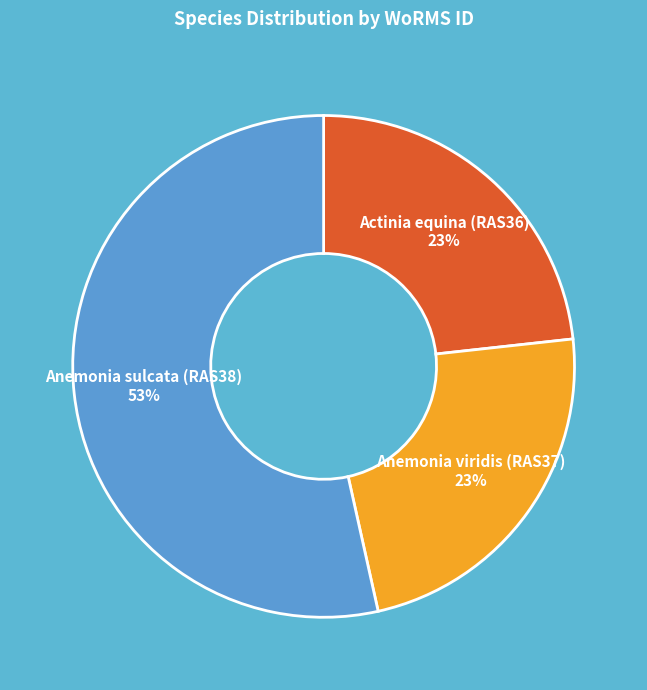

To the nearest percent, what is the difference between the largest and smallest slice percentages?

30%